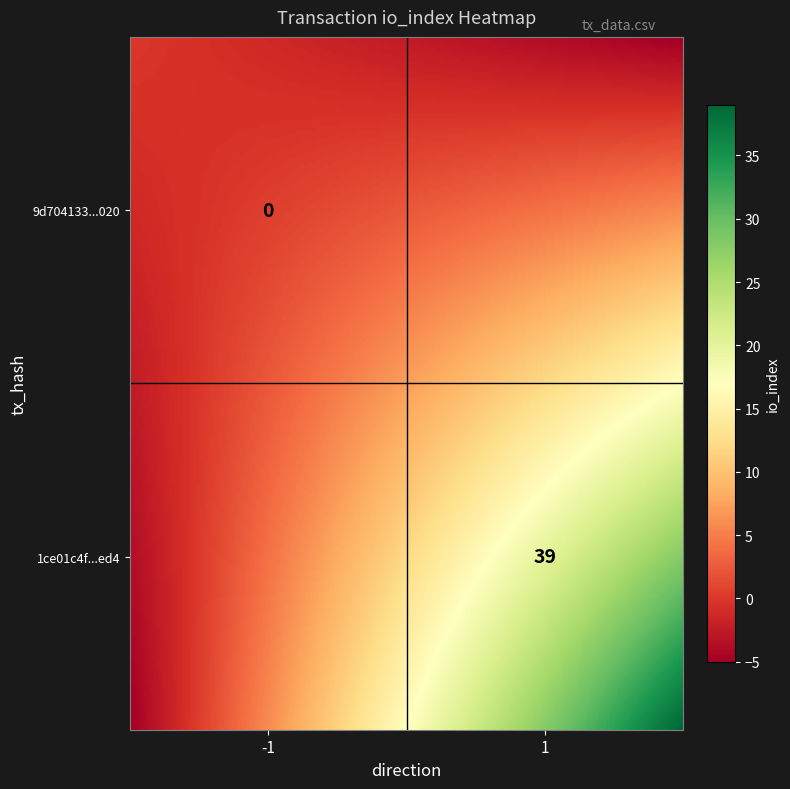

What is the average value of the 1ce01c4f4d409ce4f40f576708ff6774c99ded4 series?

20